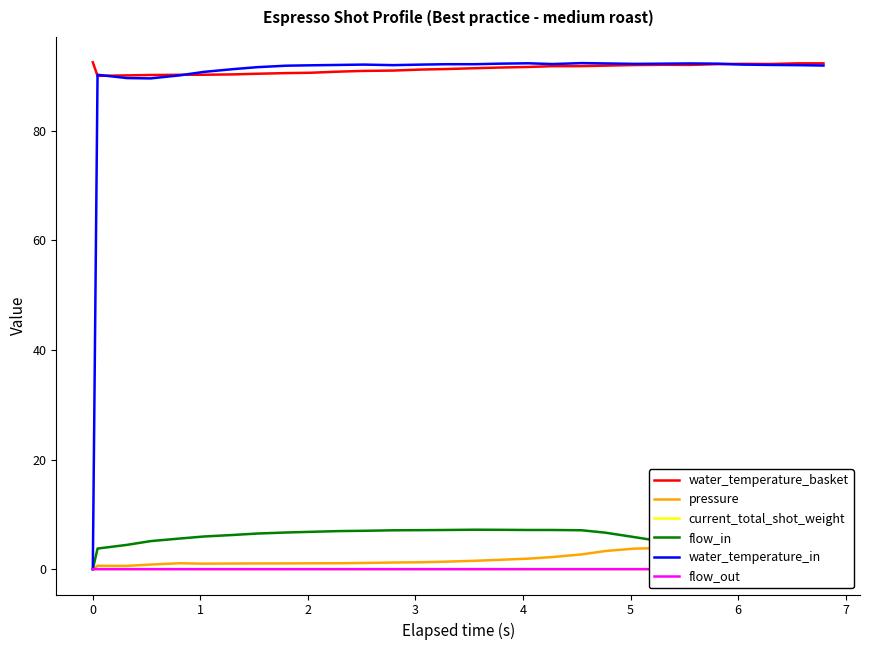

True or false: flow_in and water_temperature_basket intersect in this chart.

False